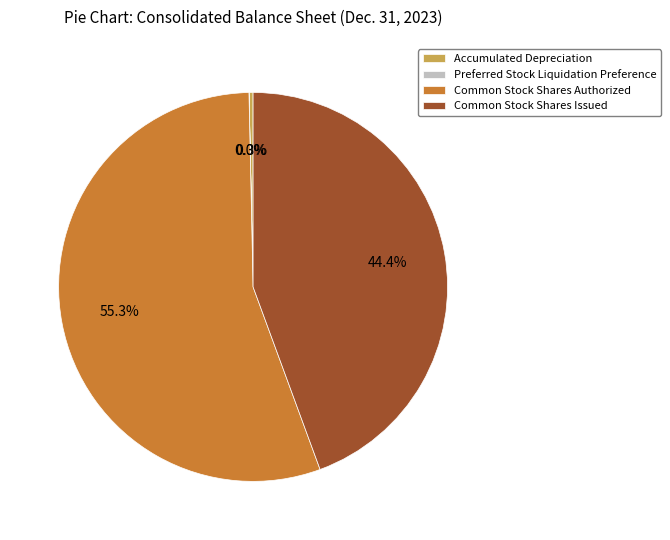

Does Common Stock Shares Authorized account for over 50% of the chart?

Yes